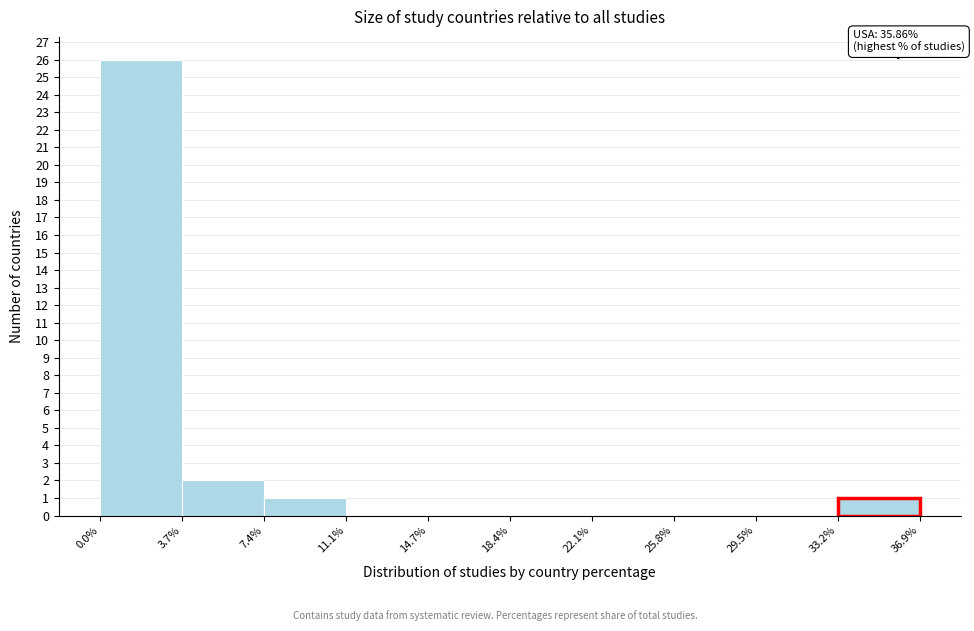

Which range on the x-axis has the tallest bar?

0.0% to 3.7%